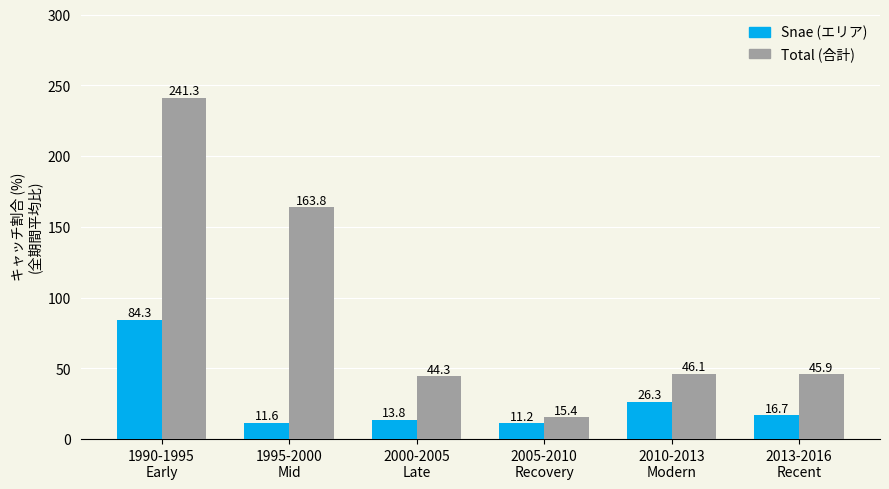

What is the difference between the maximum and second lowest values in the Total (合計) series?

197.0